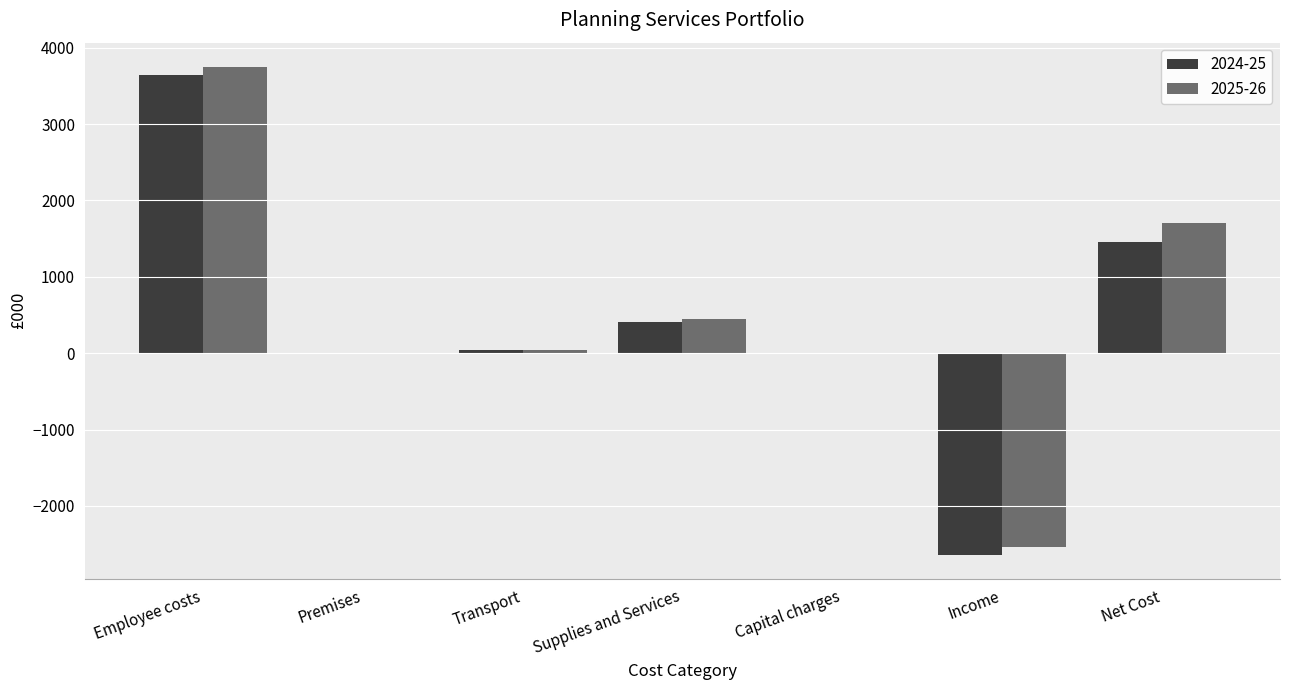

At which label is 2025-26 closest to 606?

Supplies and Services